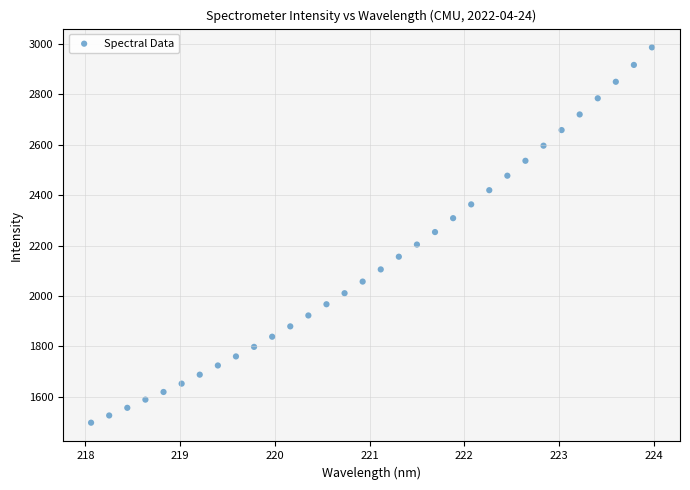

What is the range of Y values (max minus min)?

1489.7